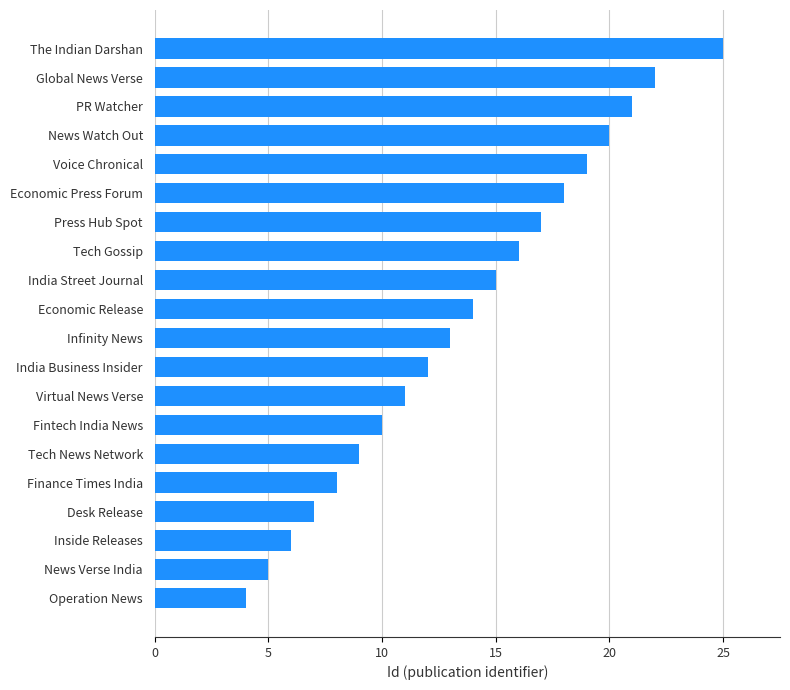

The value at Economic Release is 14. True or false?

True